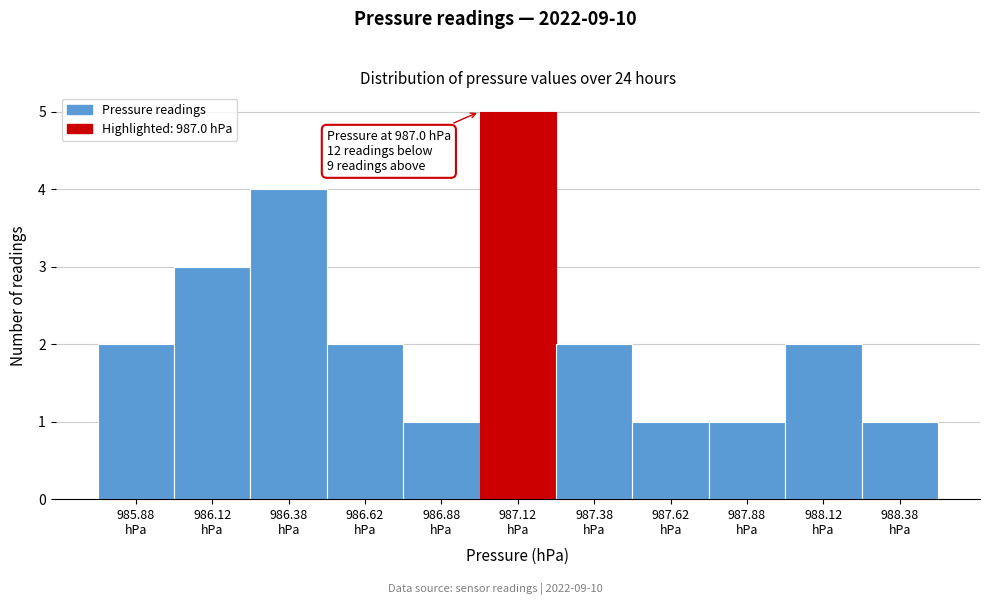

Over which range of the x-axis is the bar tallest?

987.00 to 987.25